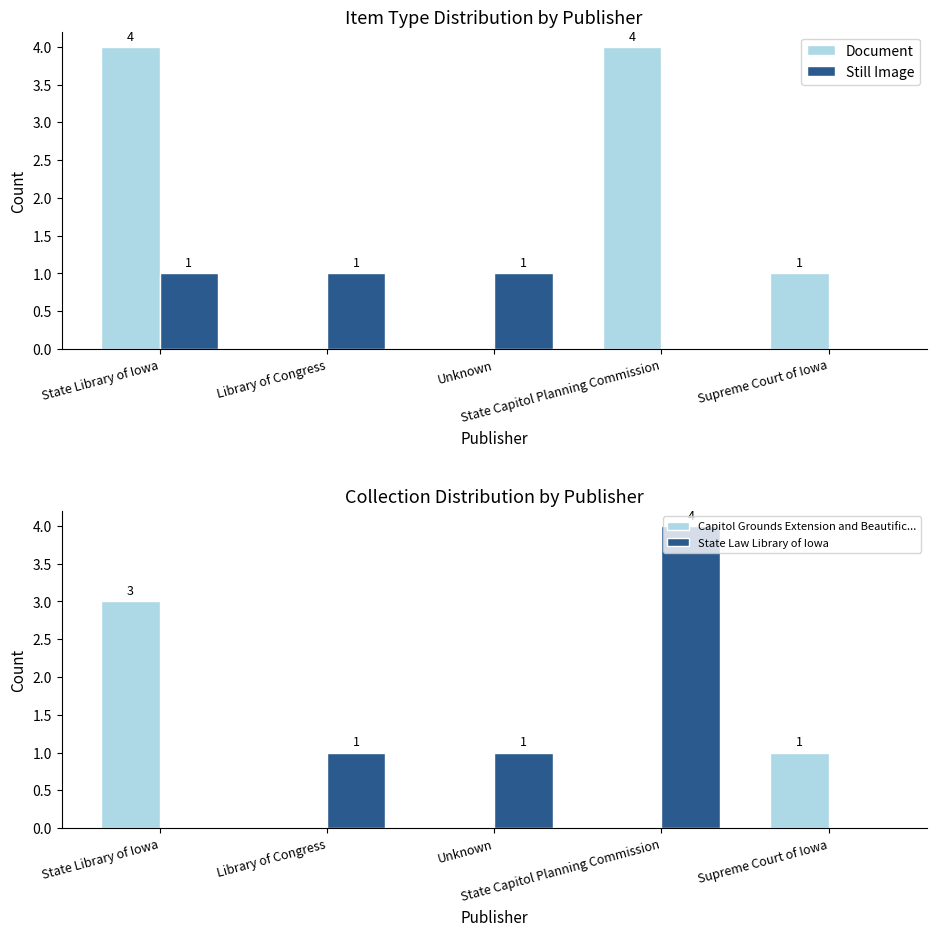

What is the difference between the highest and lowest values at State Capitol Planning Commission?

4